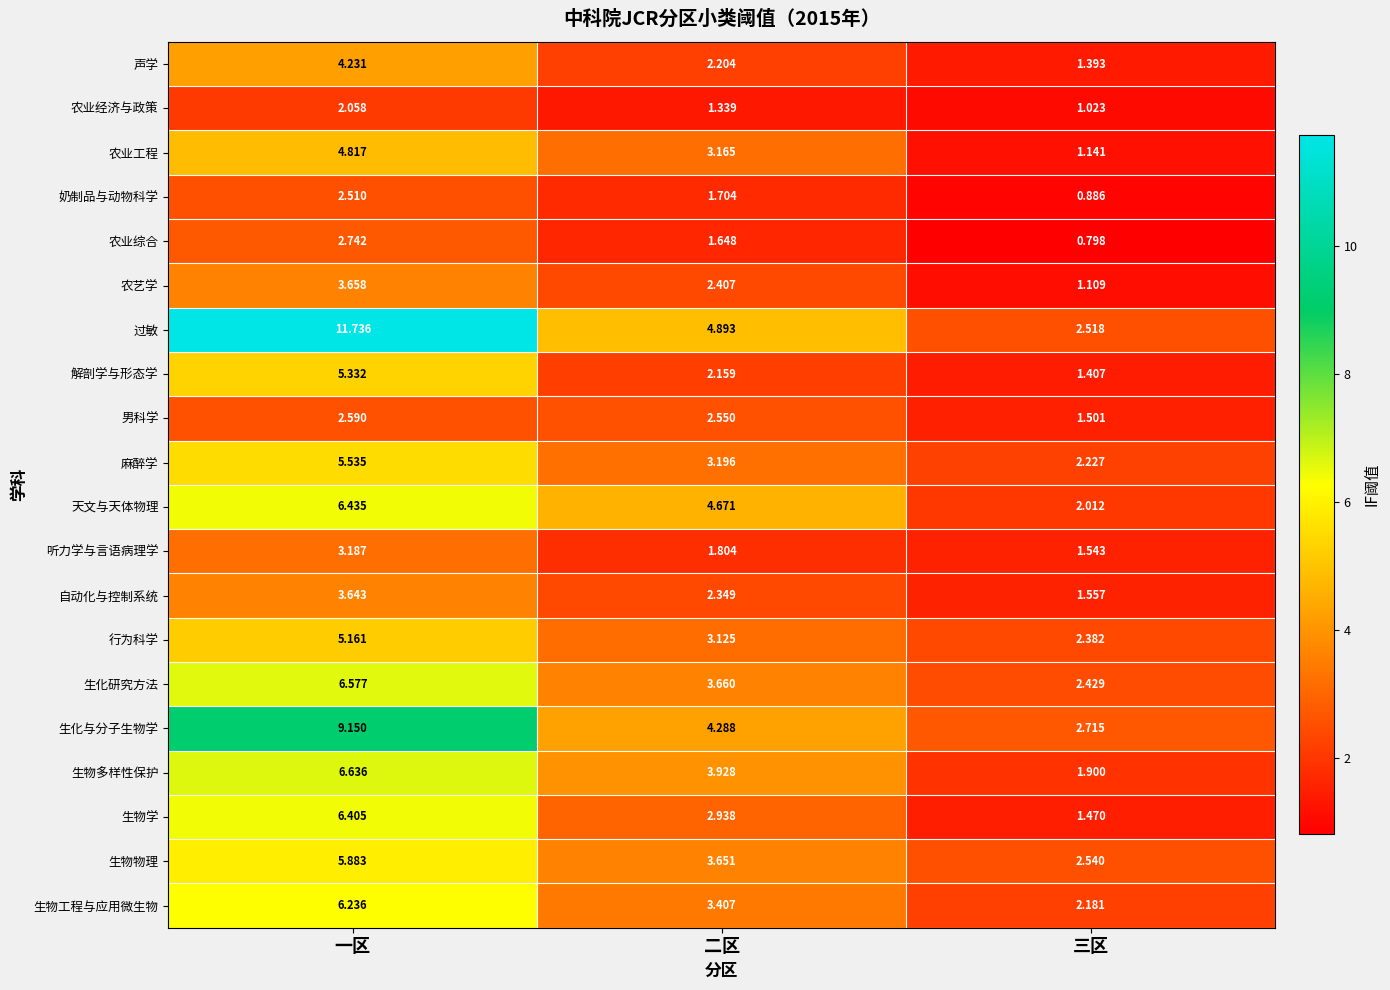

Rank the series at 三区 from highest to lowest value.

生化与分子生物学, 生物物理, 过敏, 生化研究方法, 行为科学, 麻醉学, 生物工程与应用微生物, 天文与天体物理, 生物多样性保护, 自动化与控制系统, 听力学与言语病理学, 男科学, 生物学, 解剖学与形态学, 声学, 农业工程, 农艺学, 农业经济与政策, 奶制品与动物科学, 农业综合